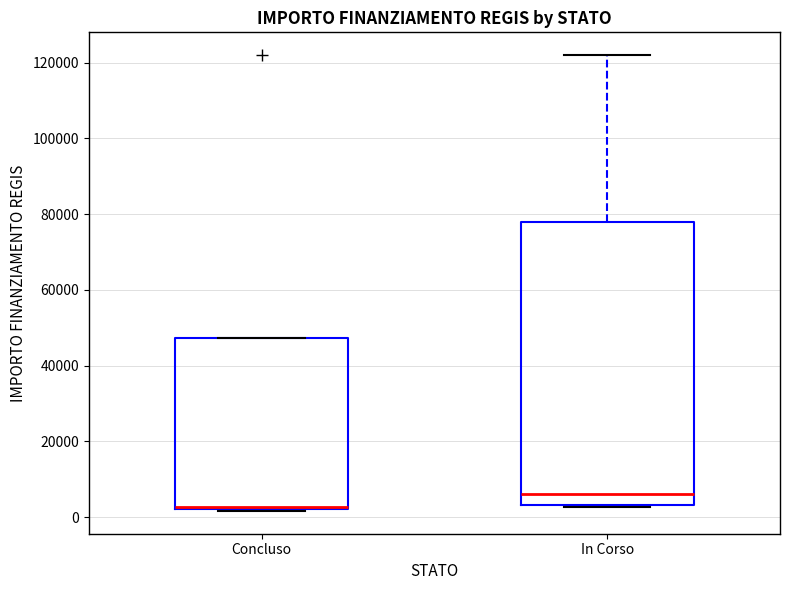

Where is the upper edge of the box for Concluso on the y-axis? The values are not printed on the chart, so give them approximately, as read against the axis.

48000